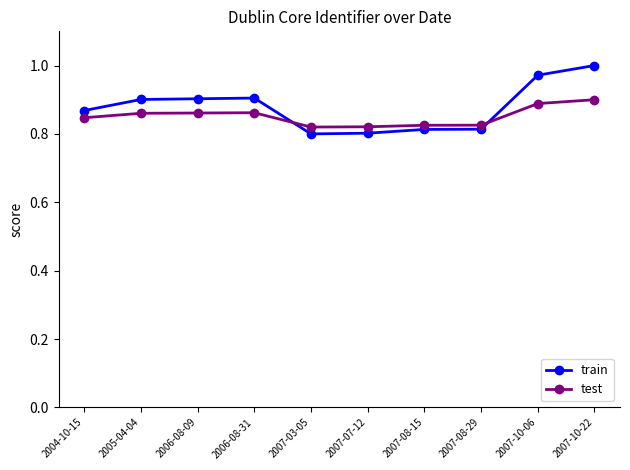

Which series changed the most between 2007-08-29 and 2007-10-06?

train